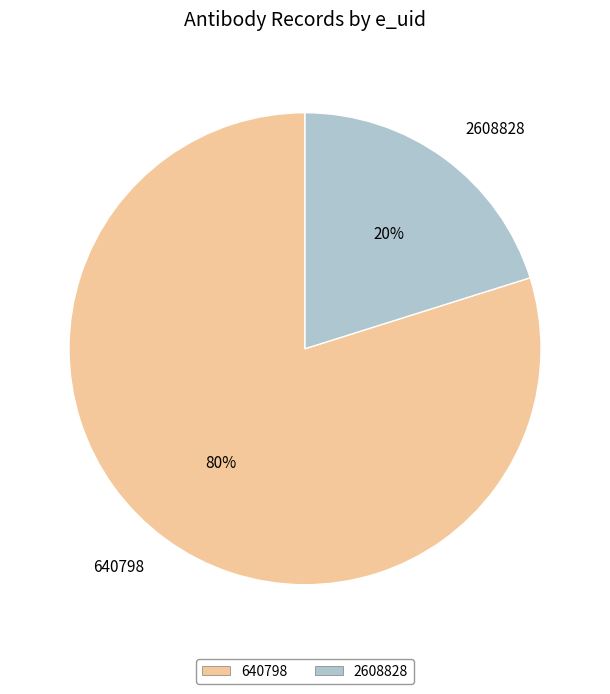

Is there a majority slice in this chart?

Yes